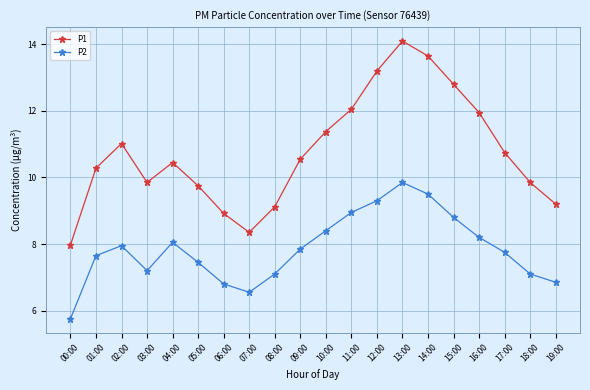

True or false: P2 and P1 intersect in this chart.

False